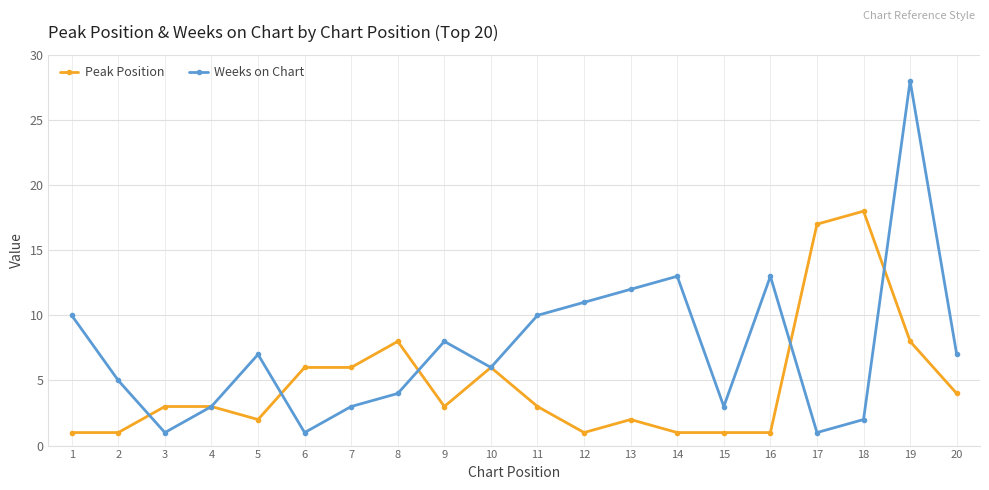

Reading left to right, transcribe all the data shown in this chart.

Peak Position: 1=1	2=1	3=3	4=3	5=2	6=6	7=6	8=8	9=3	10=6	11=3	12=1	13=2	14=1	15=1	16=1	17=17	18=18	19=8	20=4
Weeks on Chart: 1=10	2=5	3=1	4=3	5=7	6=1	7=3	8=4	9=8	10=6	11=10	12=11	13=12	14=13	15=3	16=13	17=1	18=2	19=28	20=7